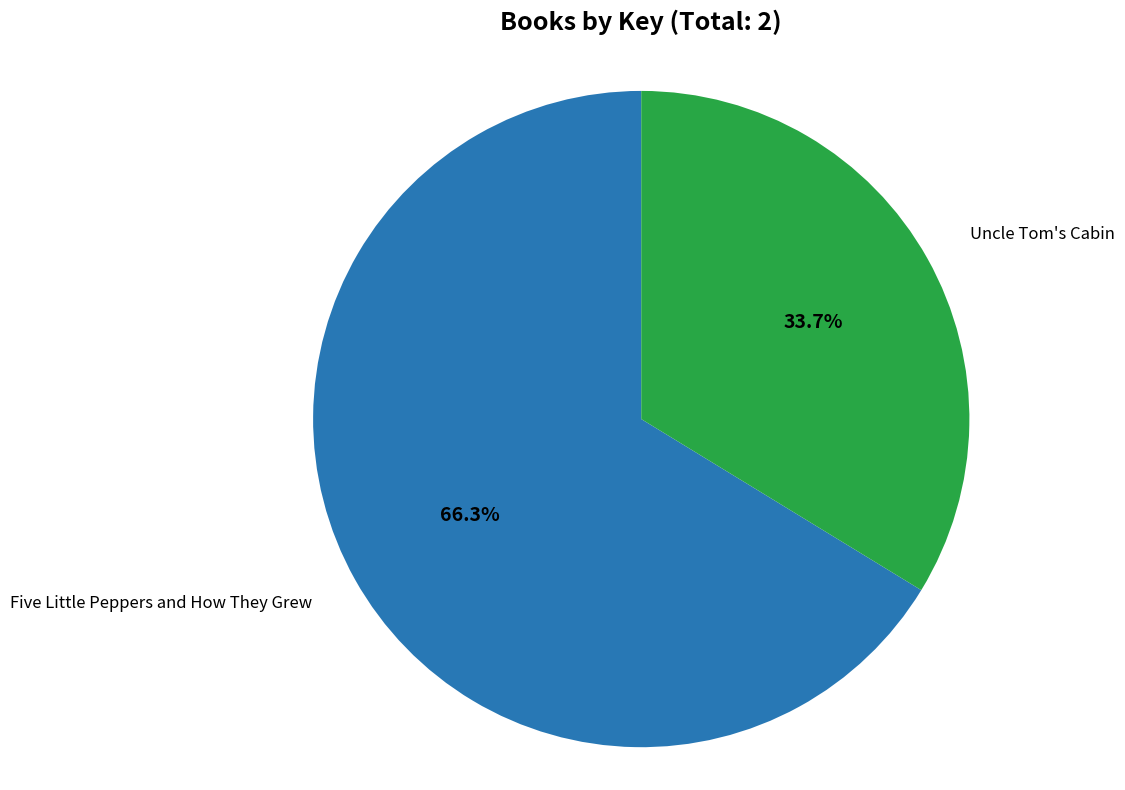

How many segments does this pie chart have?

2